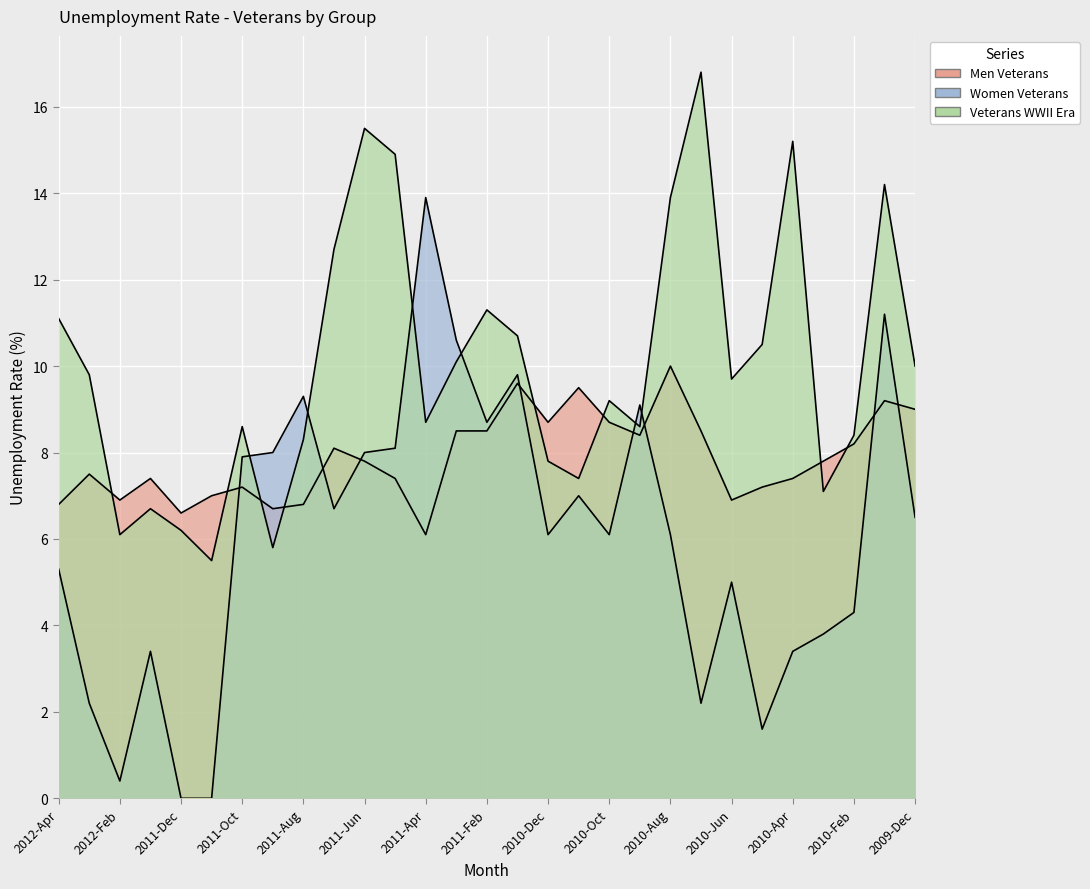

True or false: Men Veterans has more than 2 interior local peaks.

True